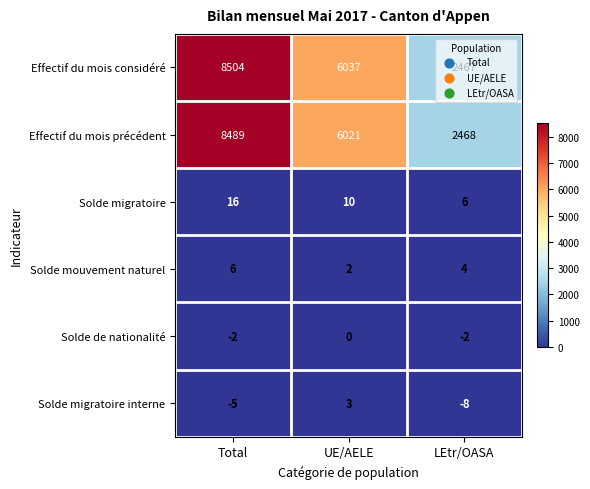

What is the average value of the Solde mouvement naturel series?

4